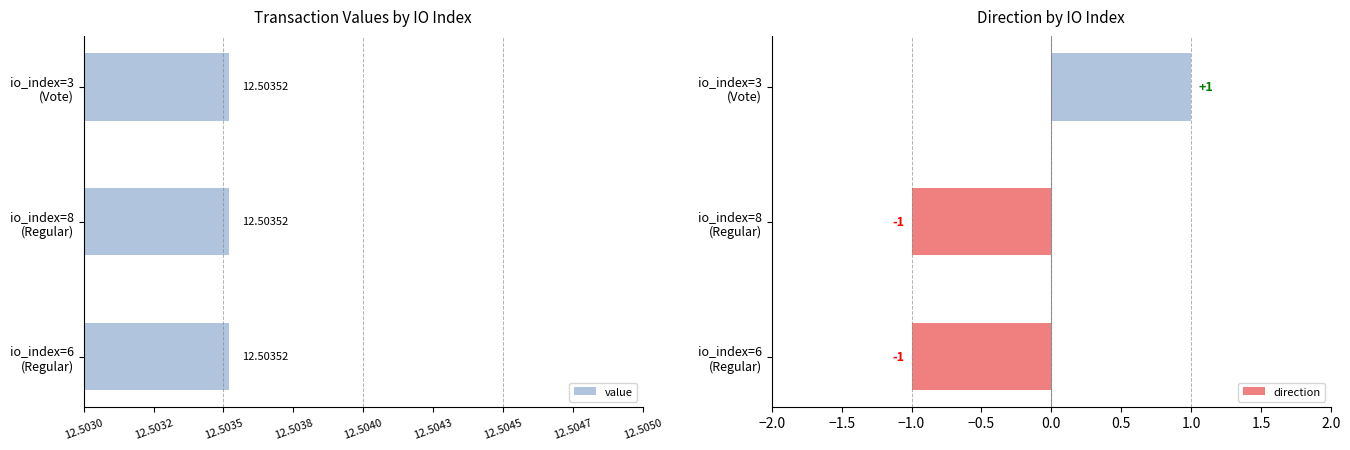

How many direction values are between -1 and 1?

3